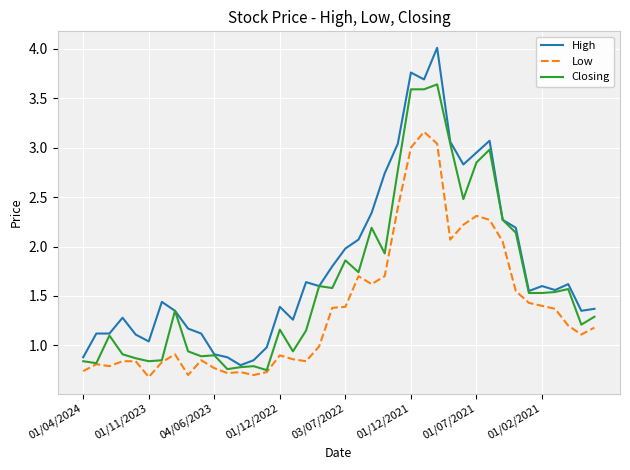

Rank the series by their average value, from lowest to highest.

Low, Closing, High